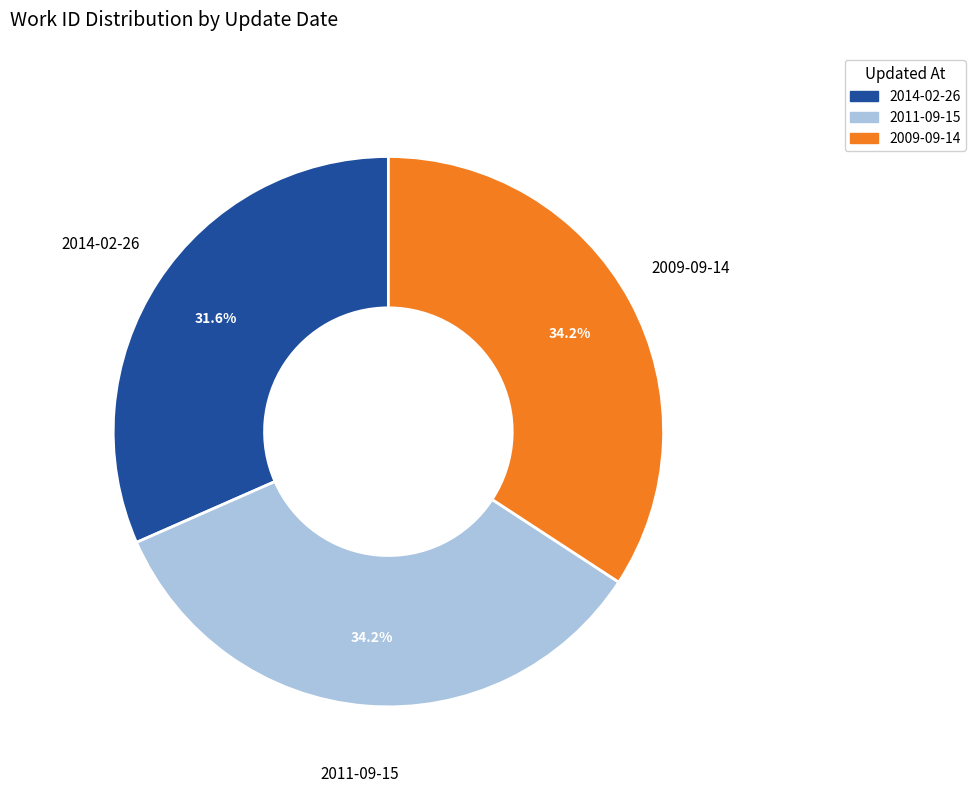

Between 2014-02-26 and 2011-09-15, which is larger?

2011-09-15